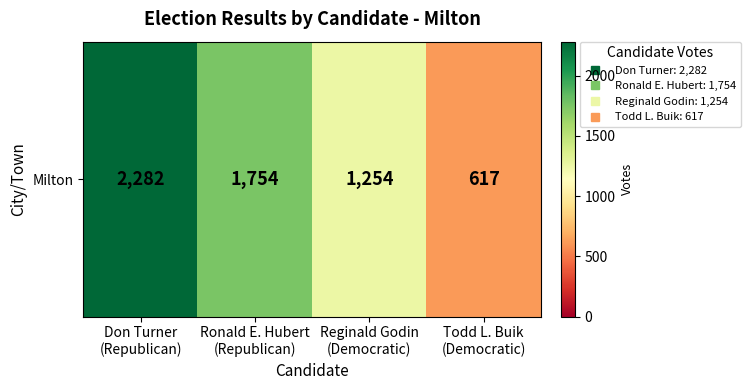

Reading right to left, transcribe all the data shown in this chart.

617	1254	1754	2282